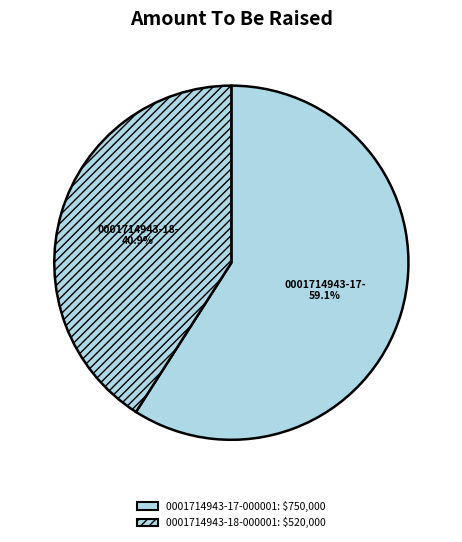

What is the majority slice?

0001714943-17-000001